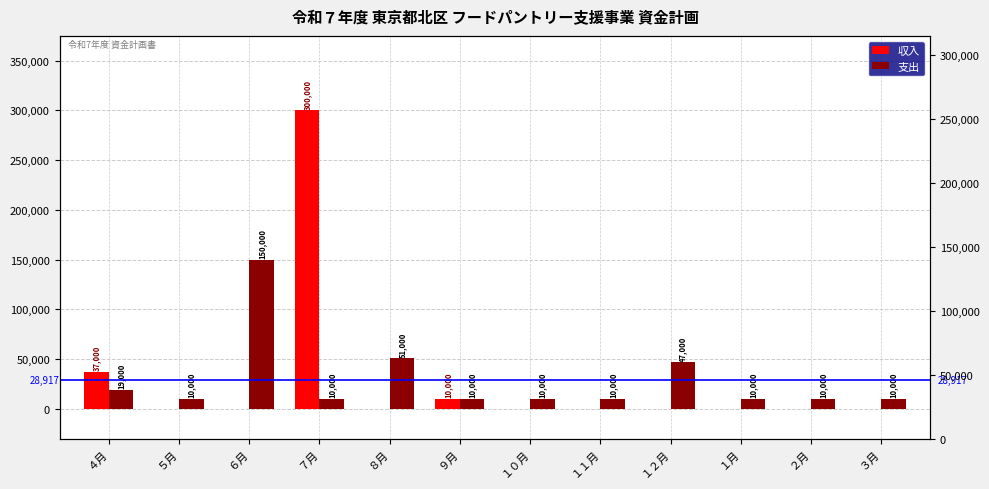

At how many categories does at least one series exceed 181720?

1